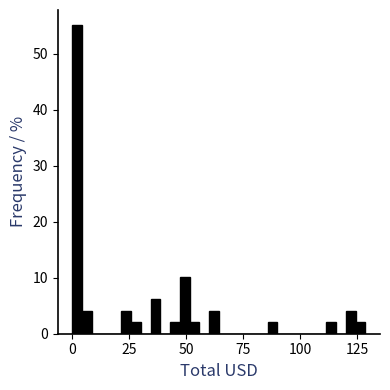

Read against the x-axis, roughly where is the centre of the tallest bar?

0